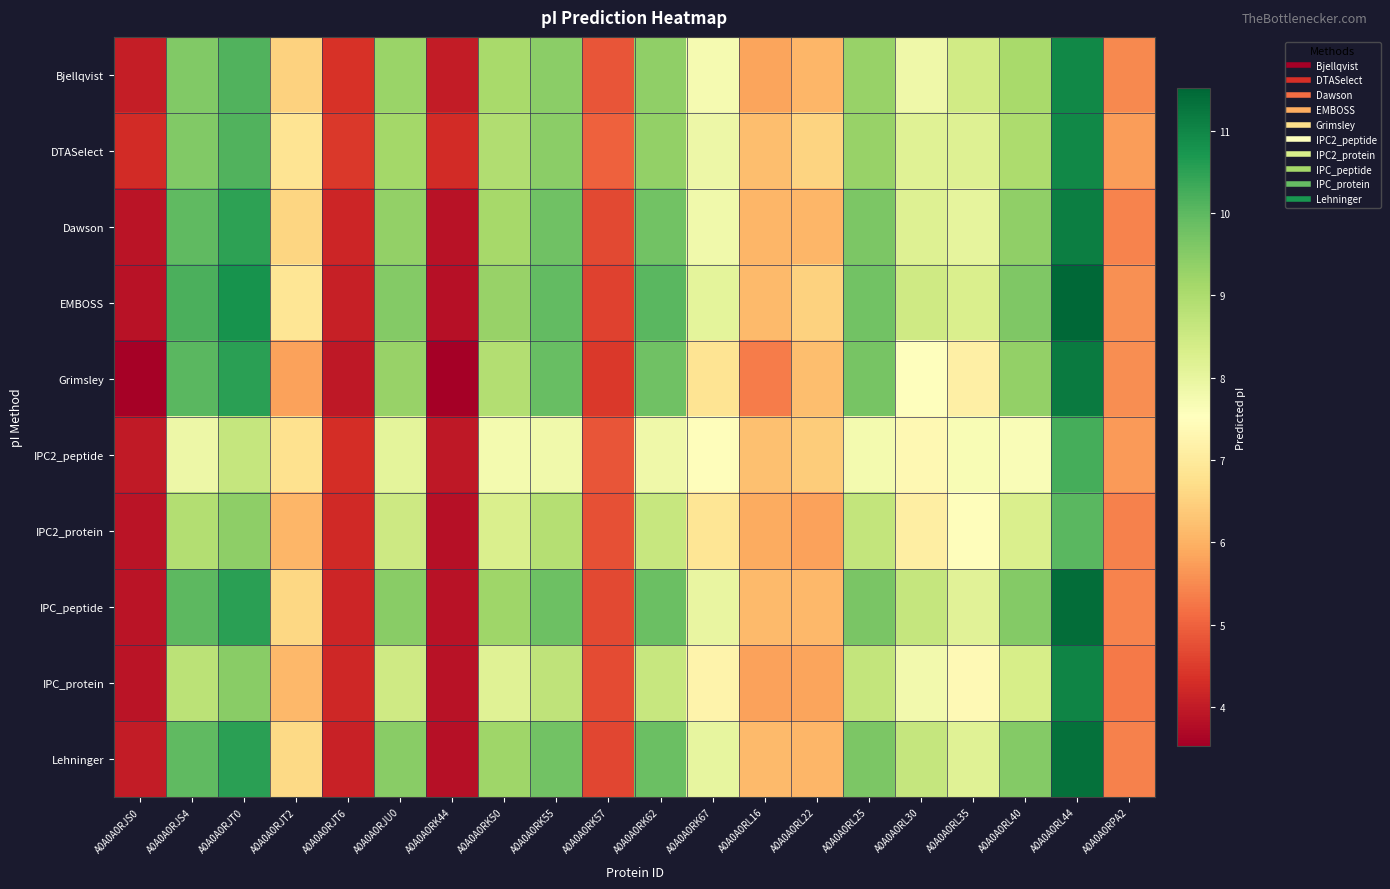

Between A0A0A0RK62 and A0A0A0RL35, which is larger?

A0A0A0RK62